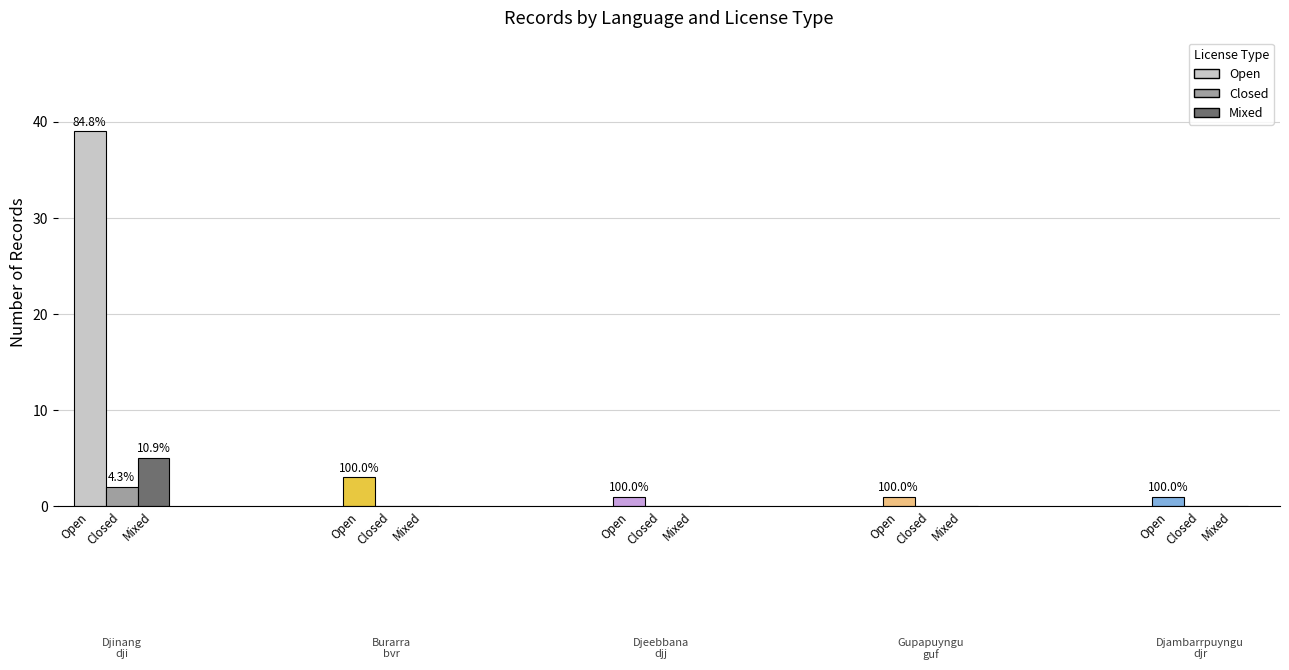

List the series in order of their peak value, highest first.

Djinang - dji, Burarra - bvr, Djeebbana - djj, Gupapuyngu - guf, Djambarrpuyngu - djr